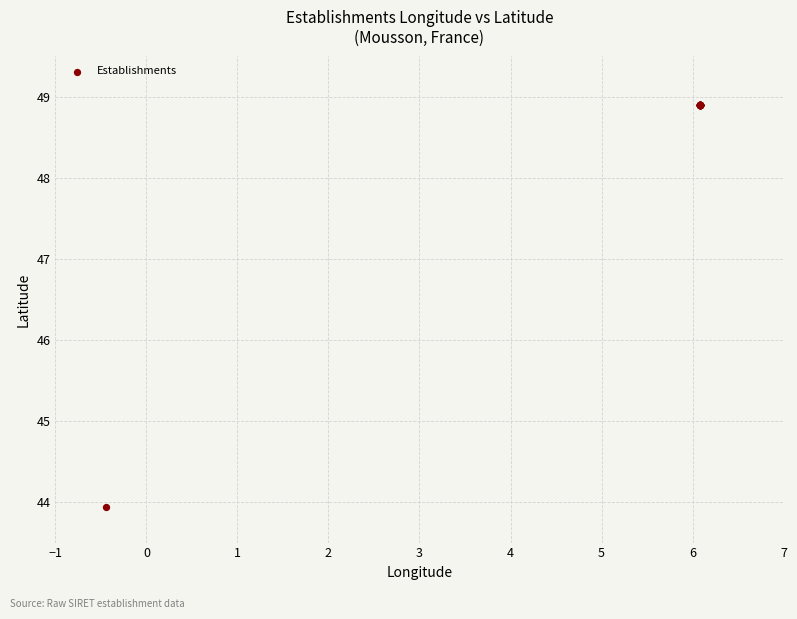

What Y value in the scatter plot is closest to 46?

43.9